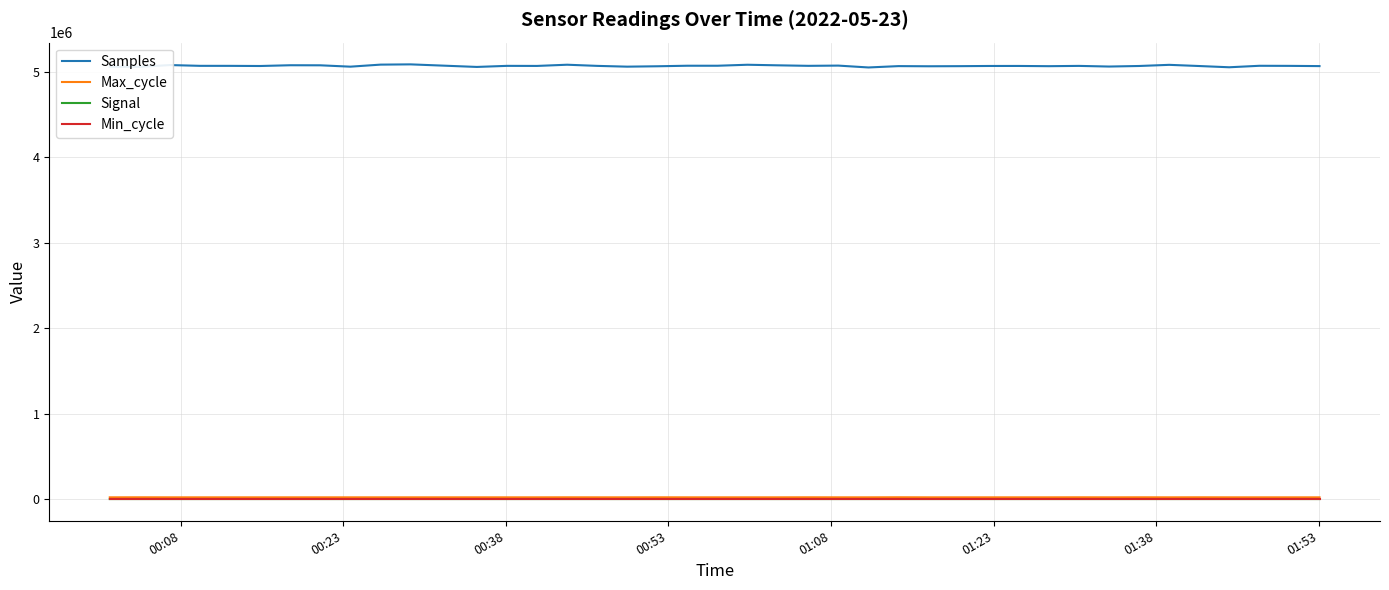

Which series has the largest total across all categories?

Samples